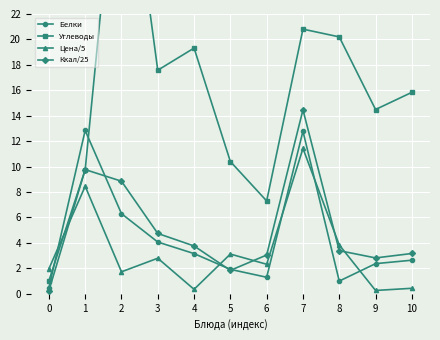

What is the difference between the second highest and second lowest values in the Углеводы series?

13.5